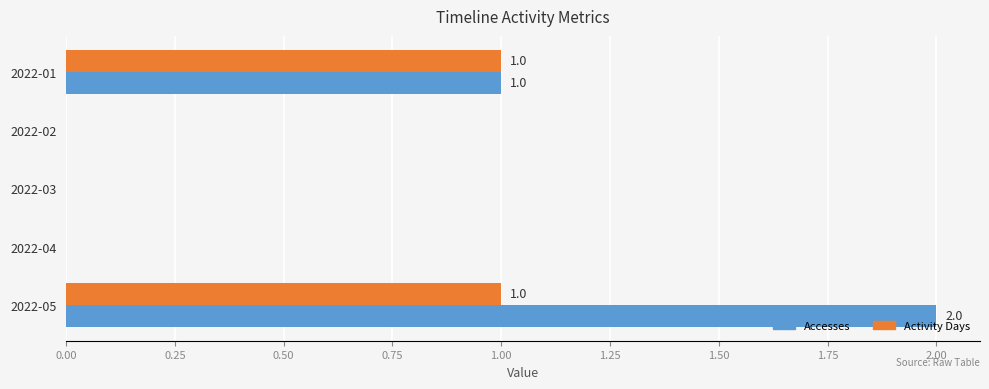

What is the total value across all series at 2022-05?

3